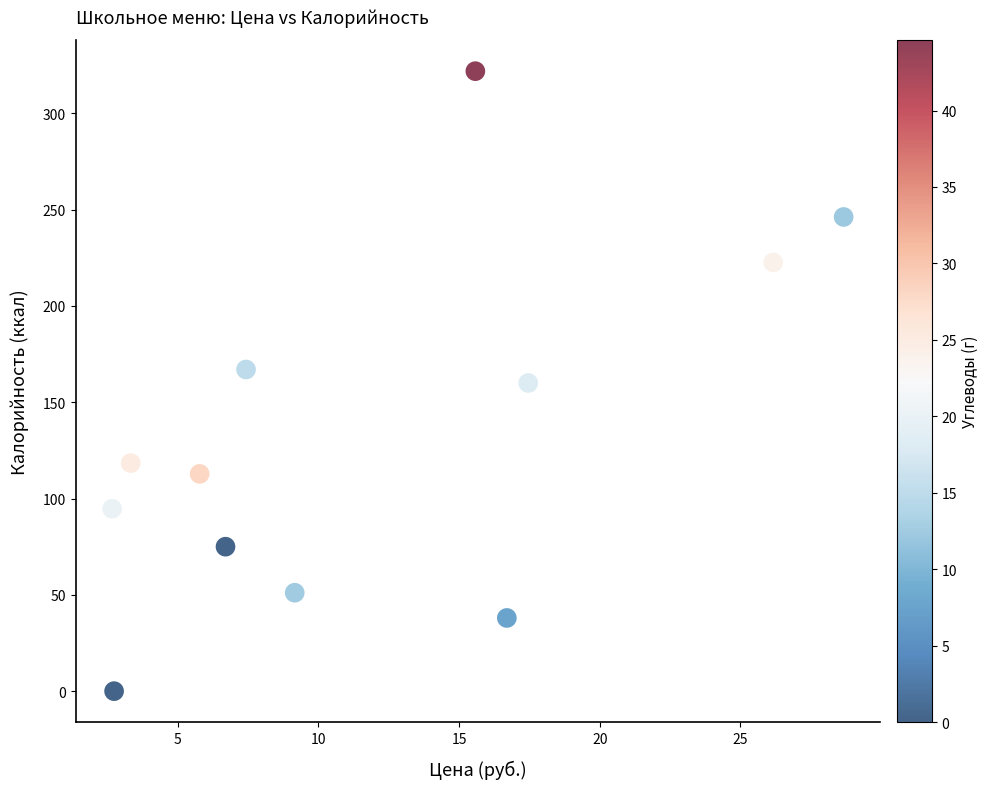

What is the average Y value?

134.0